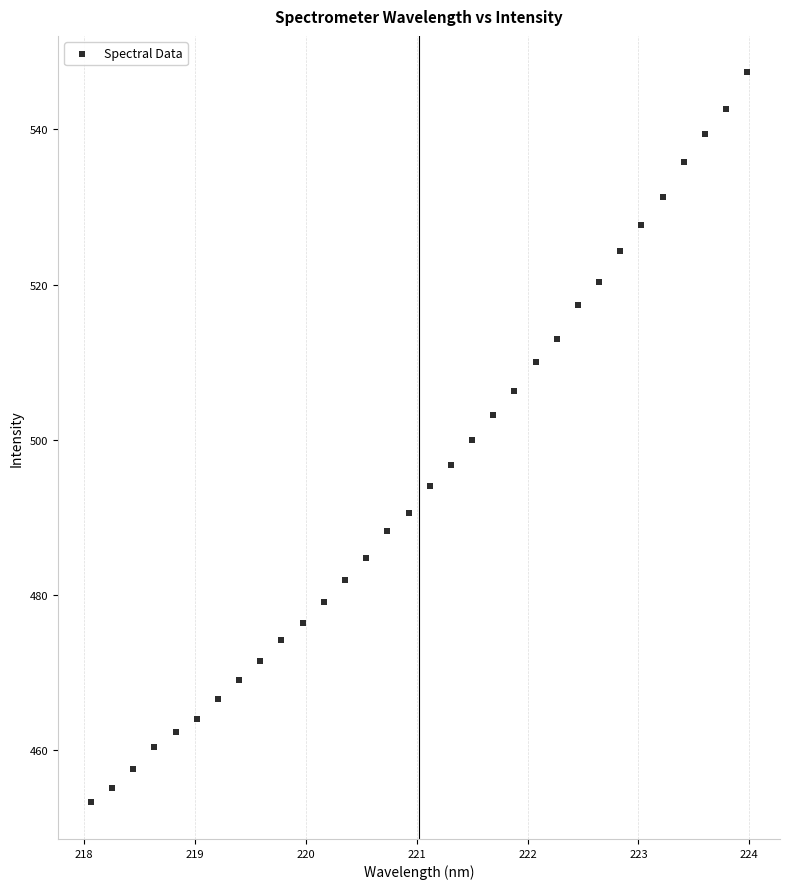

What is the range of X values (max minus min)?

5.9